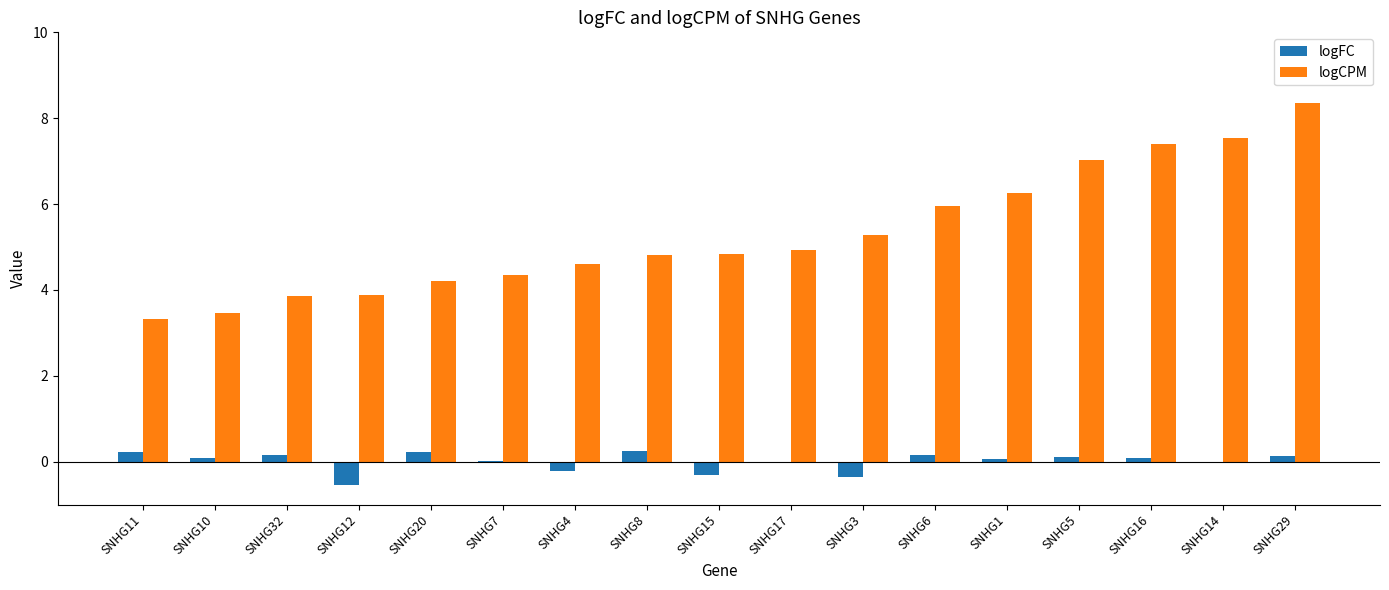

Is it true that logCPM equals 2.0 at SNHG32?

False